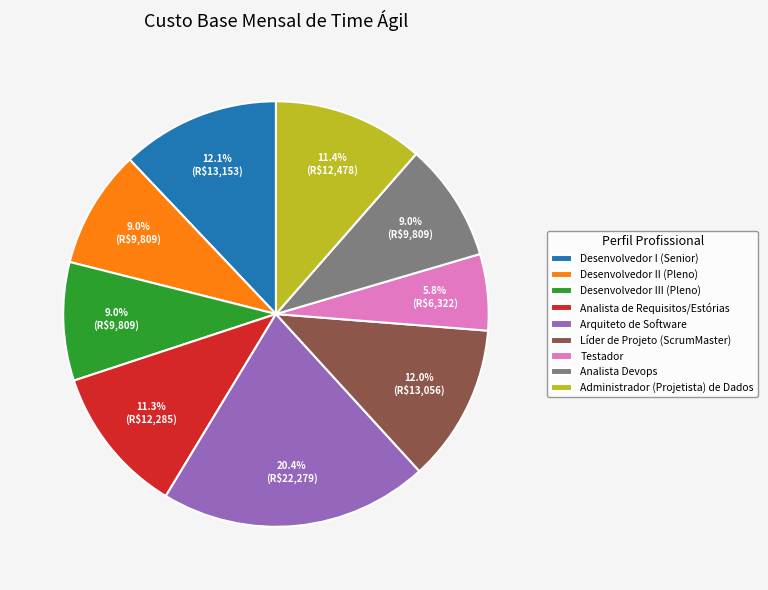

Is Administrador (Projetista) de Dados the majority of the pie?

No